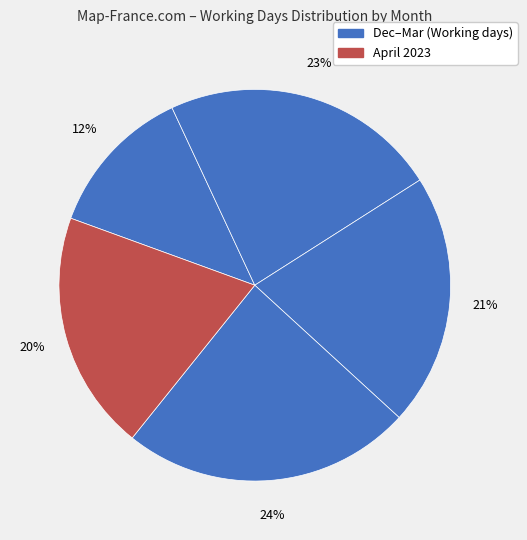

How many segments does this pie chart have?

5